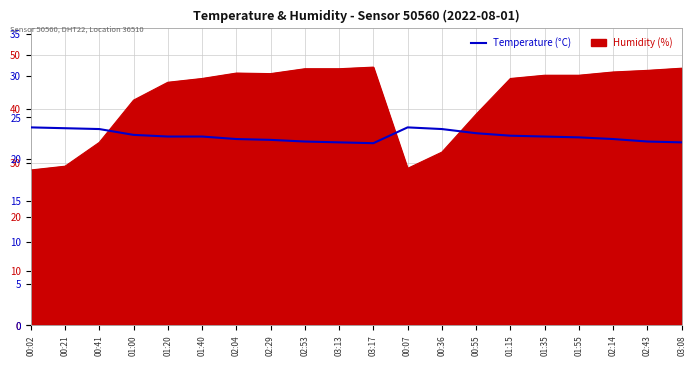

What is the change in value from 03:13 to 02:43?

+0.1